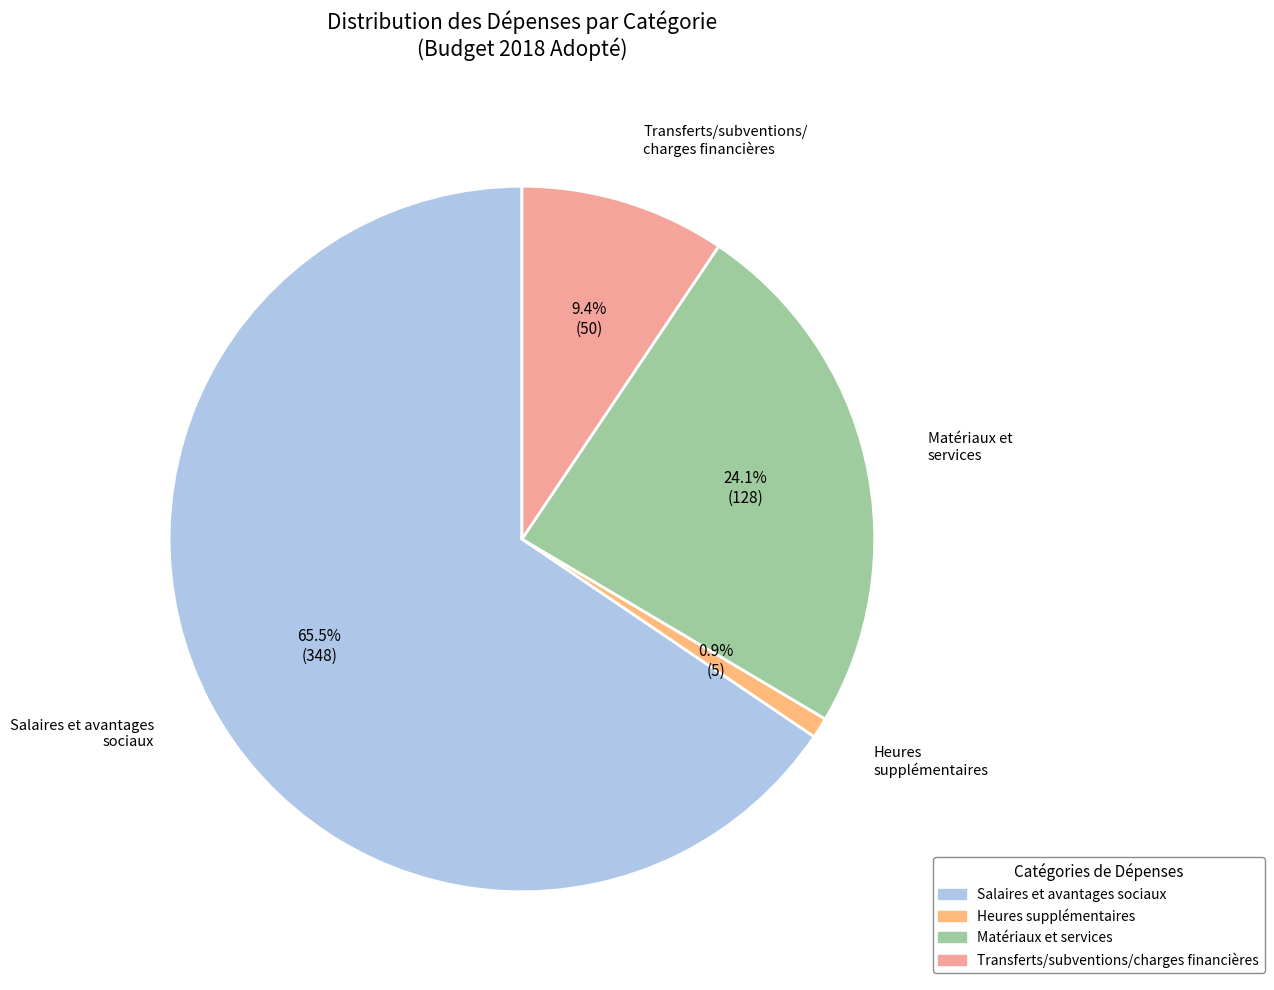

True or false: Transferts/subventions/charges financières accounts for 19% of the total.

False